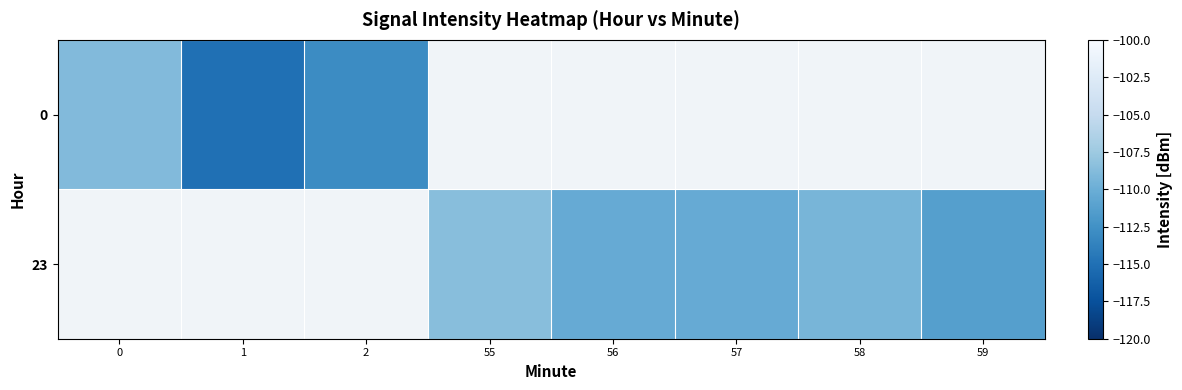

Which series has the largest range (max minus min)?

row_0